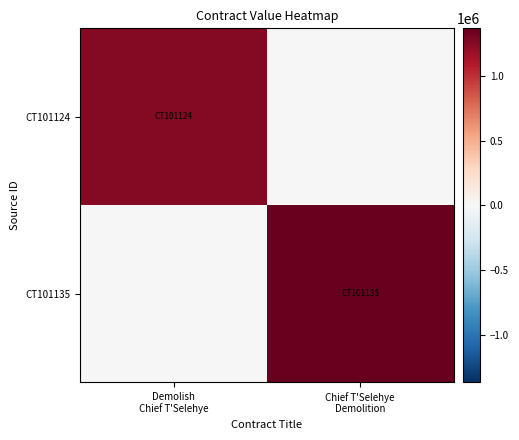

Which series has the largest total across all categories?

CT101135